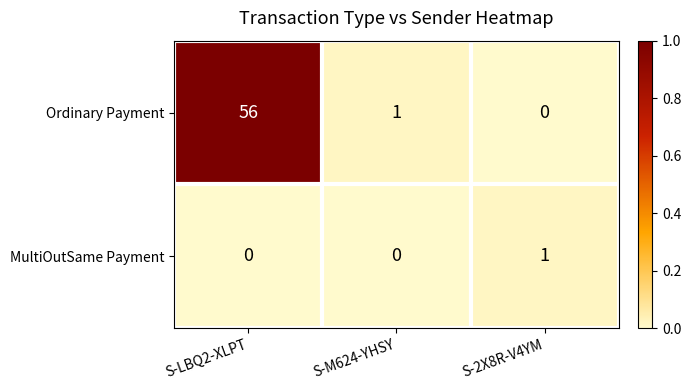

Rank the series by their maximum value, from highest to lowest.

Ordinary Payment, MultiOutSame Payment